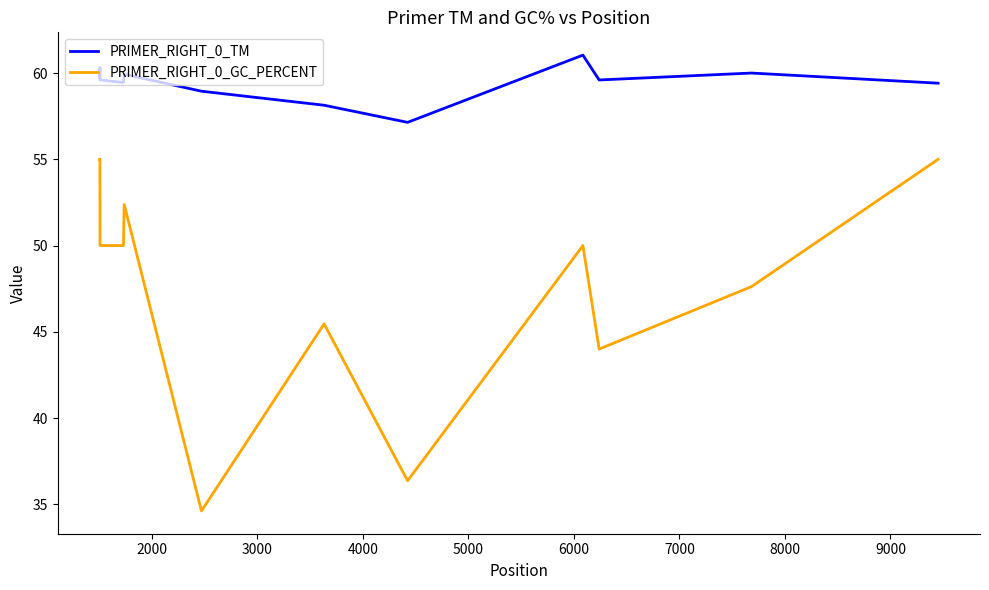

Rank the series by their maximum value, from lowest to highest.

PRIMER_RIGHT_0_GC_PERCENT, PRIMER_RIGHT_0_TM